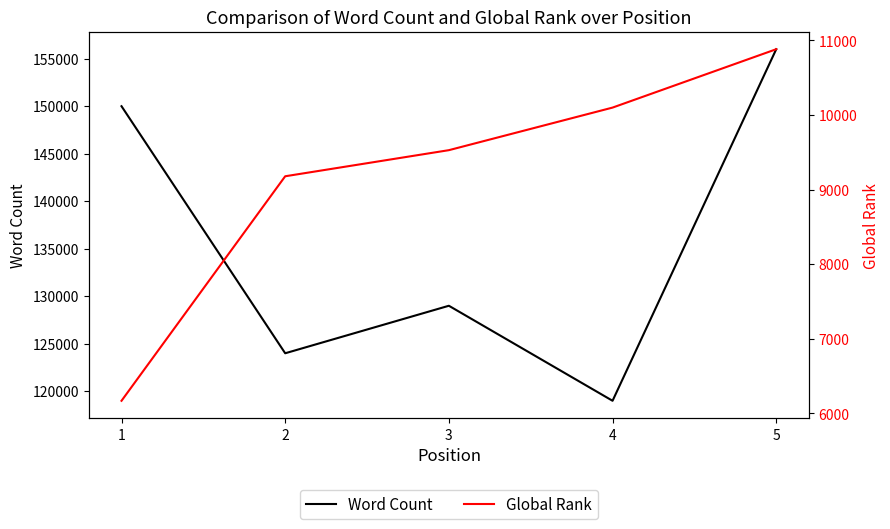

What is the value of the Global Rank point at the 3rd from the left?

9529